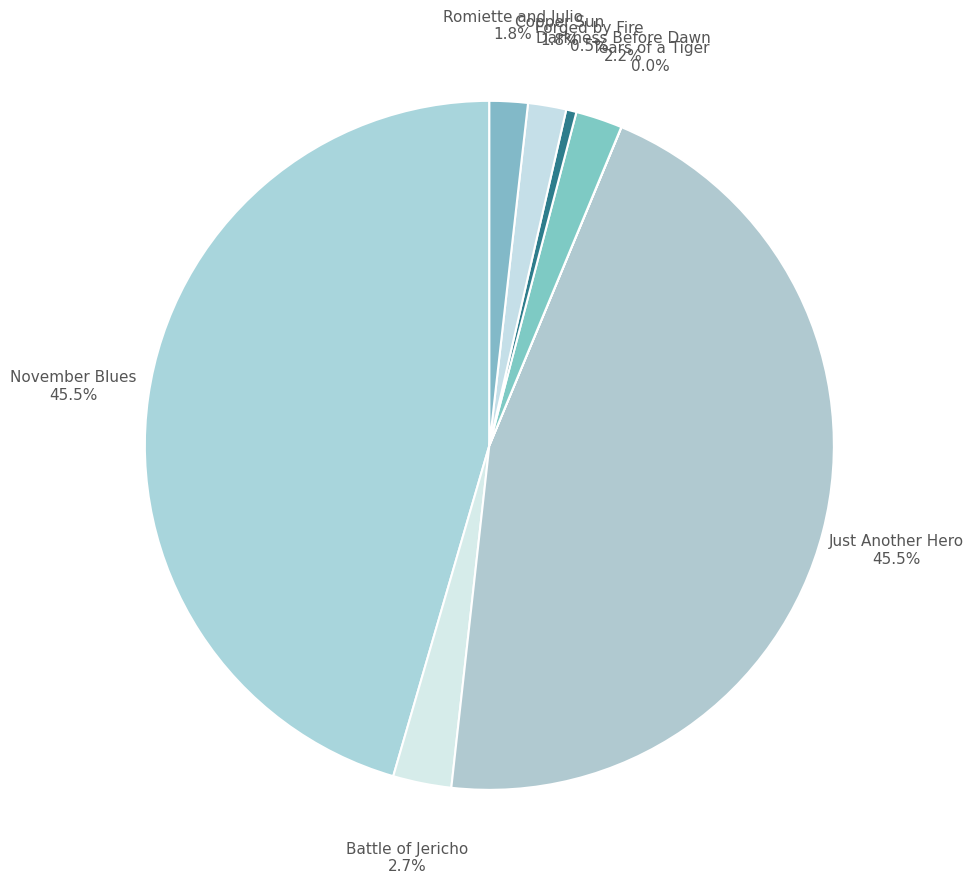

To the nearest percent, what percentage of the pie is Darkness Before Dawn?

2%